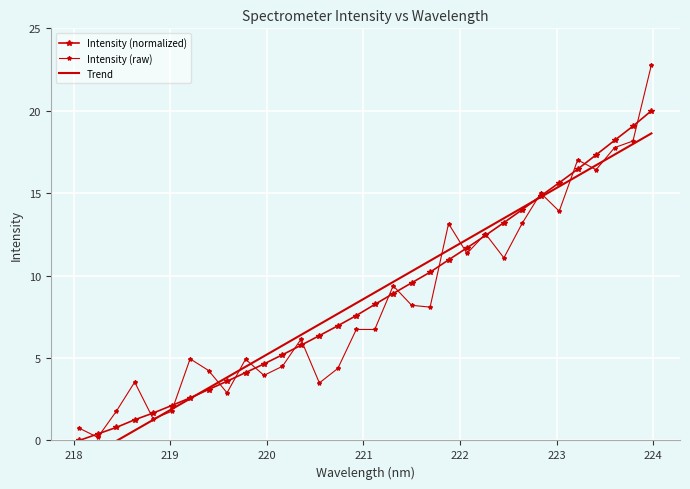

The Intensity (raw) series shows 0.7 at 219. True or false?

False